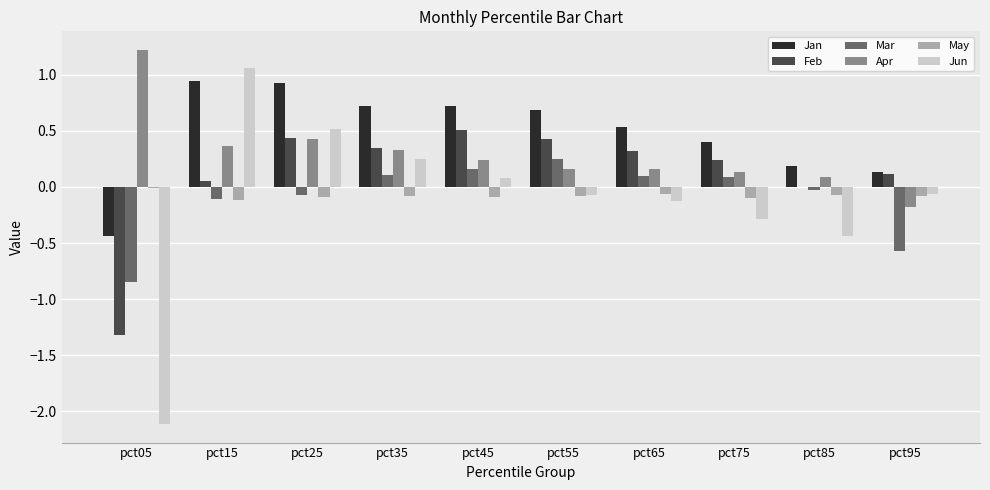

How many series are shown in this chart?

6